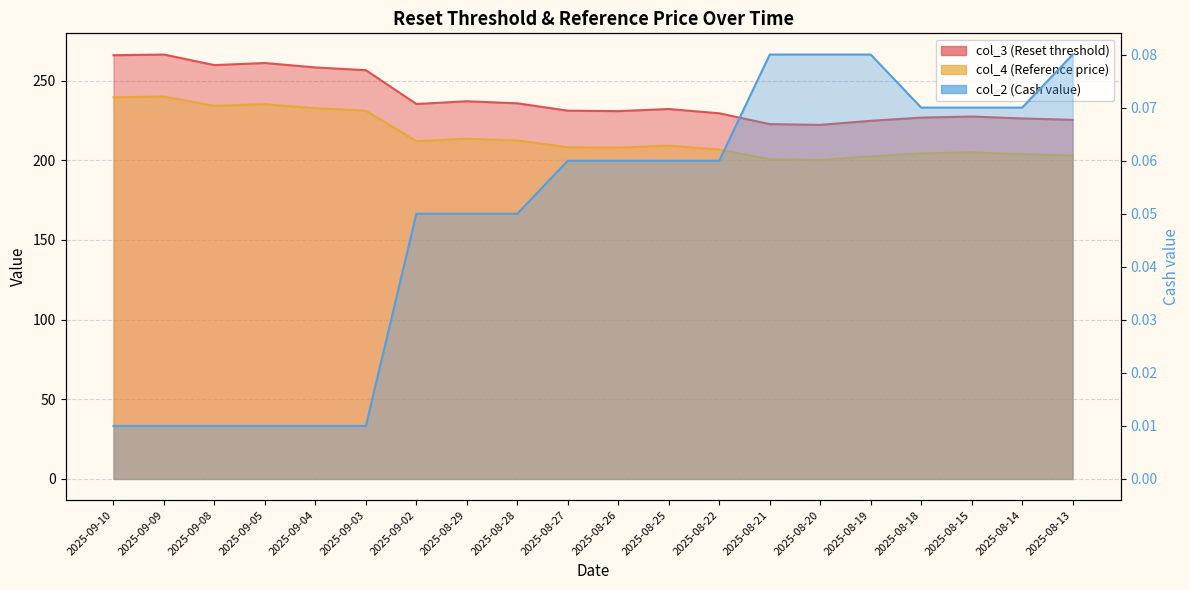

What is the label of the 14th point from the right?

2025-09-02